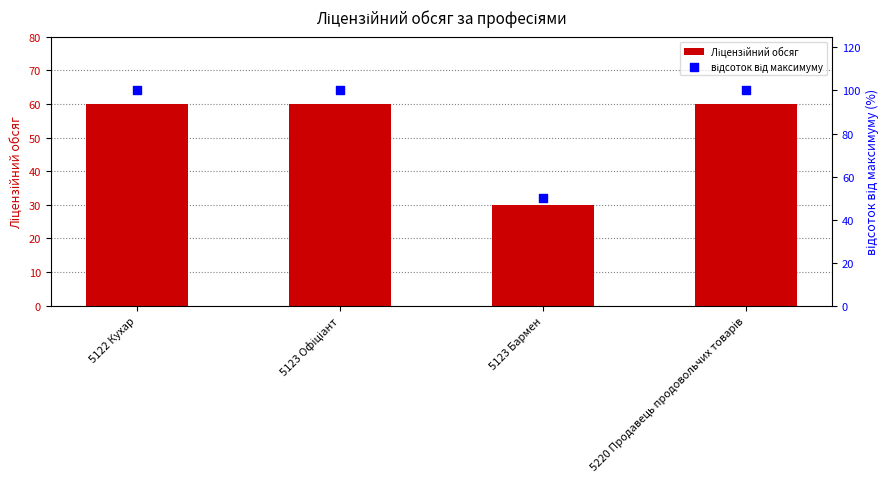

Which series has the widest spread of Y values?

відсоток від максимуму